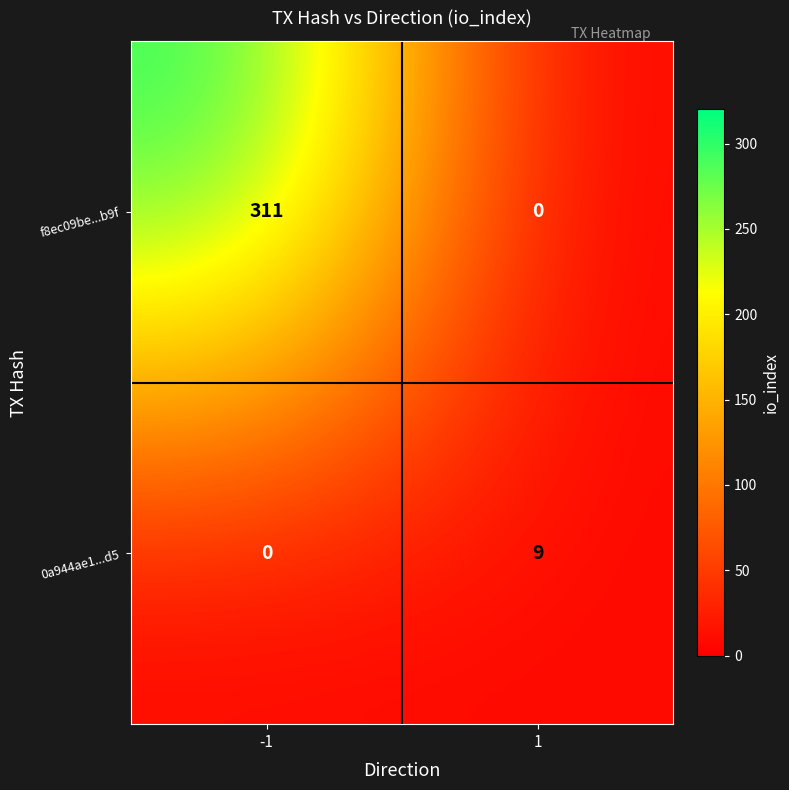

Rank the series by their maximum value, from lowest to highest.

0a944ae1...d5, f8ec09be...b9f